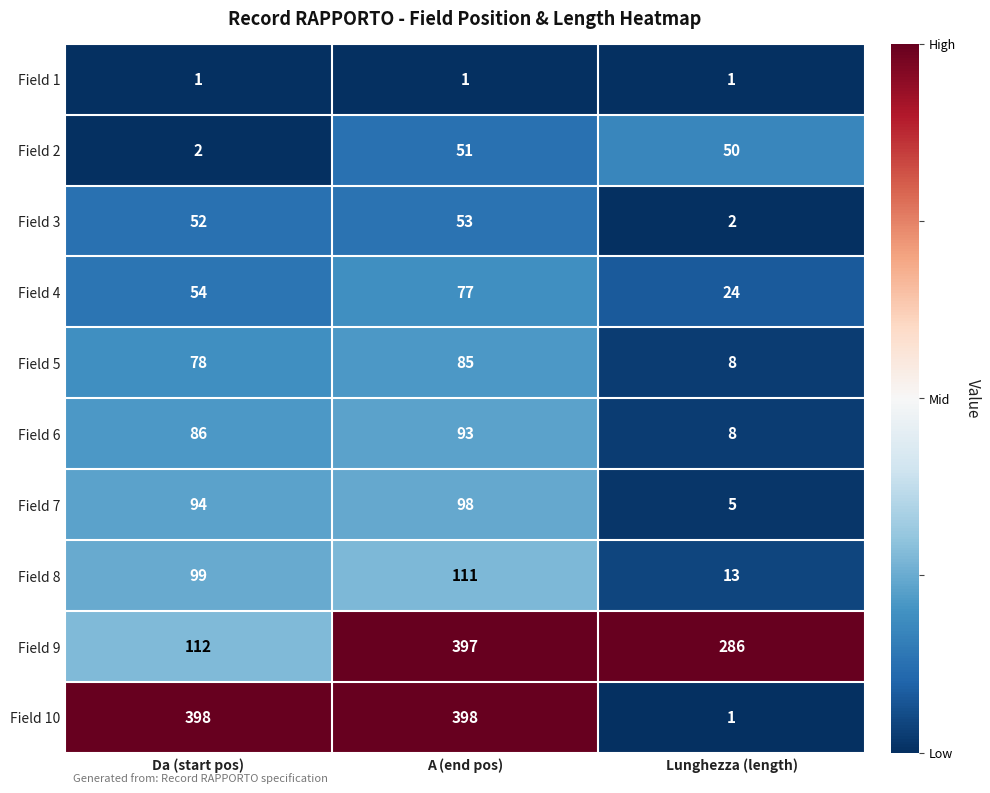

Rank the series by their maximum value, from highest to lowest.

Field 10, Field 9, Field 8, Field 7, Field 6, Field 5, Field 4, Field 3, Field 2, Field 1